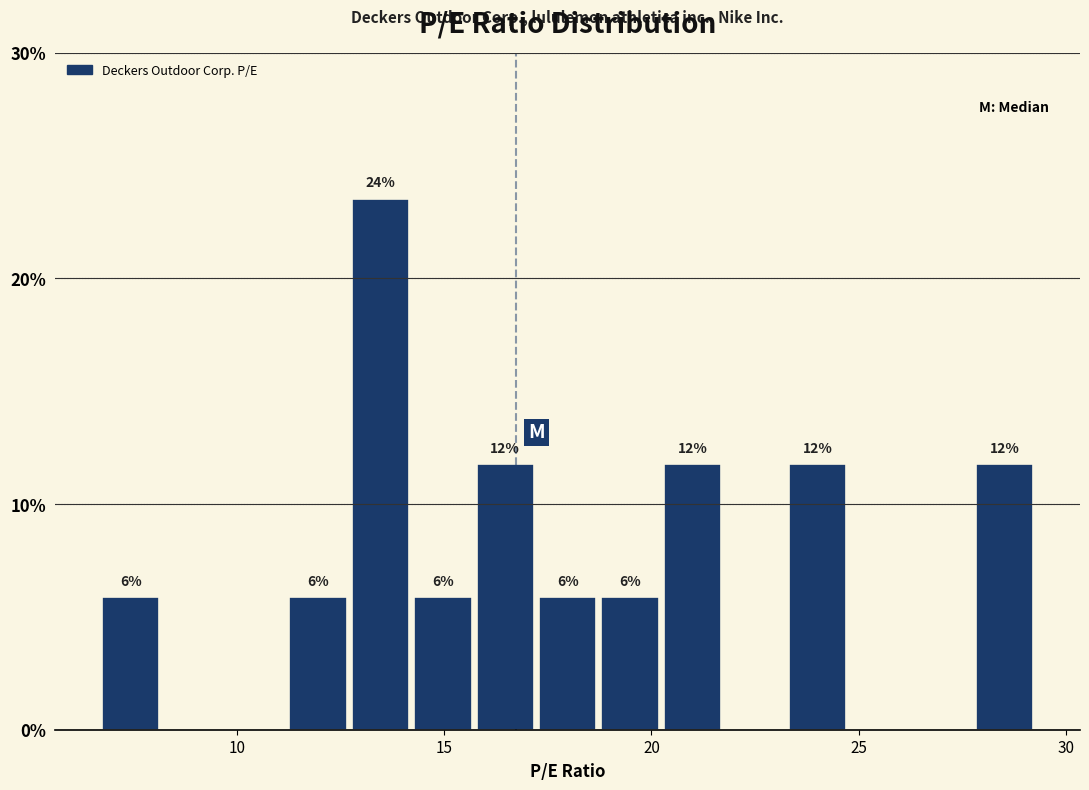

Read against the x-axis, roughly where is the centre of the tallest bar?

13.5